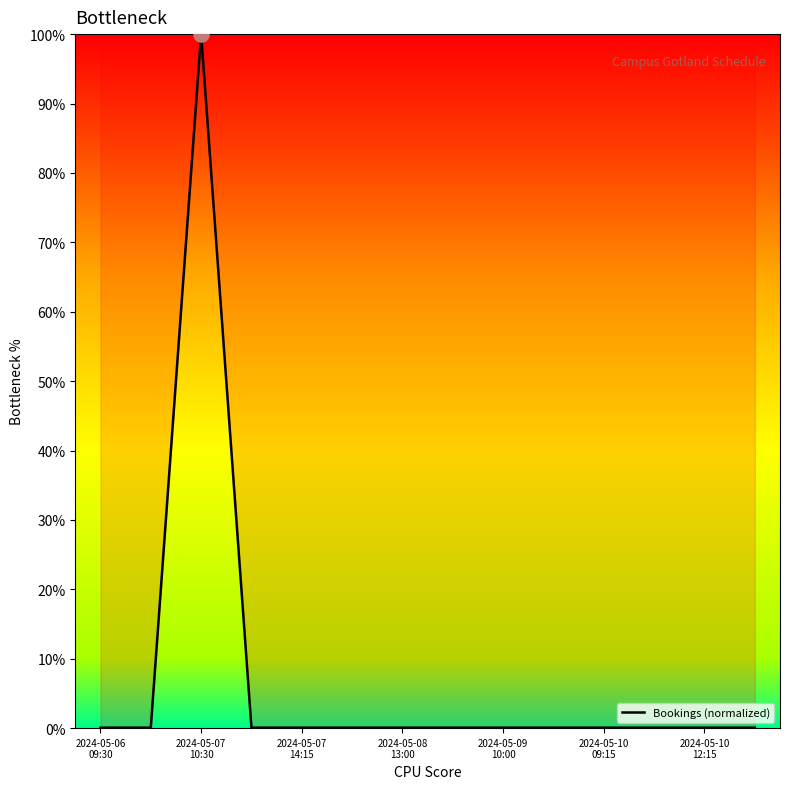

What is the maximum value shown in the chart?

100.0